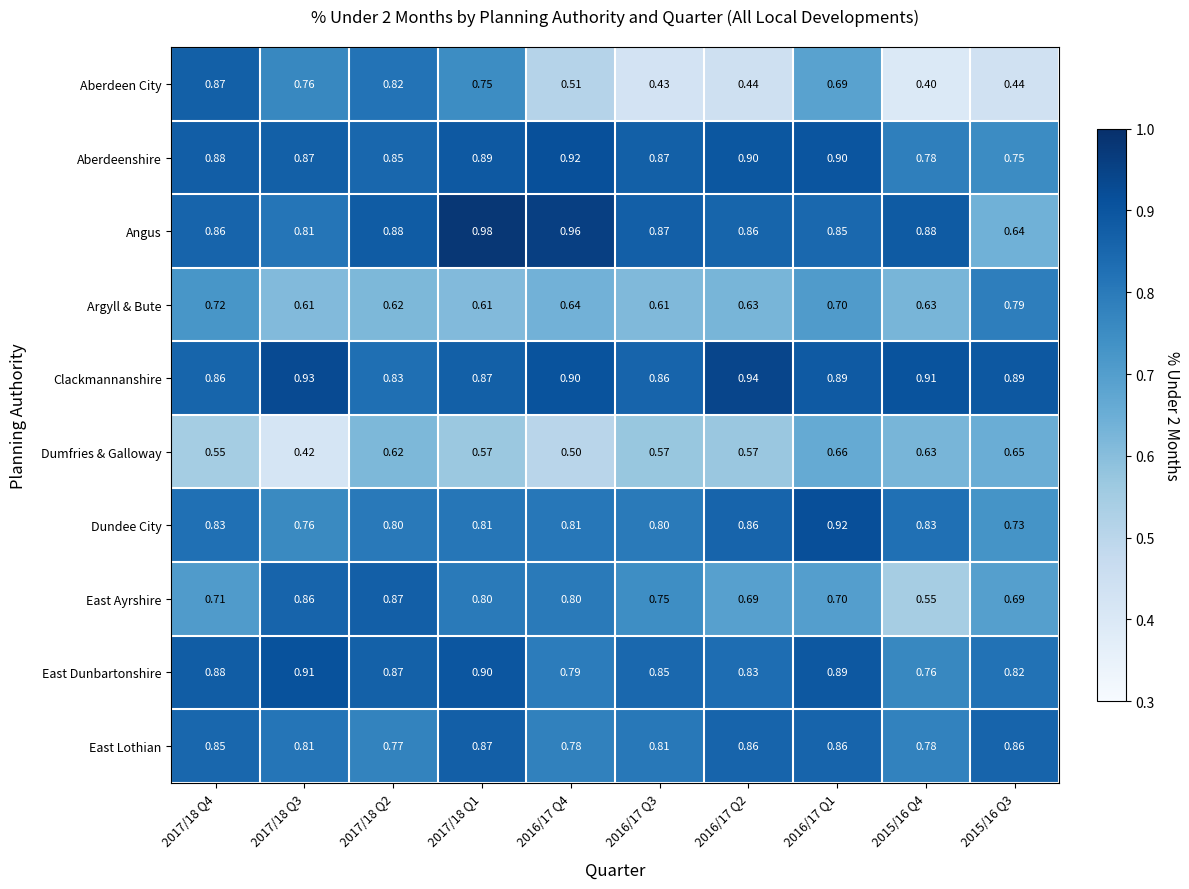

At 2016/17 Q4, list the series in order from smallest to largest.

Dumfries & Galloway, Aberdeen City, Argyll & Bute, East Lothian, East Dunbartonshire, East Ayrshire, Dundee City, Clackmannanshire, Aberdeenshire, Angus